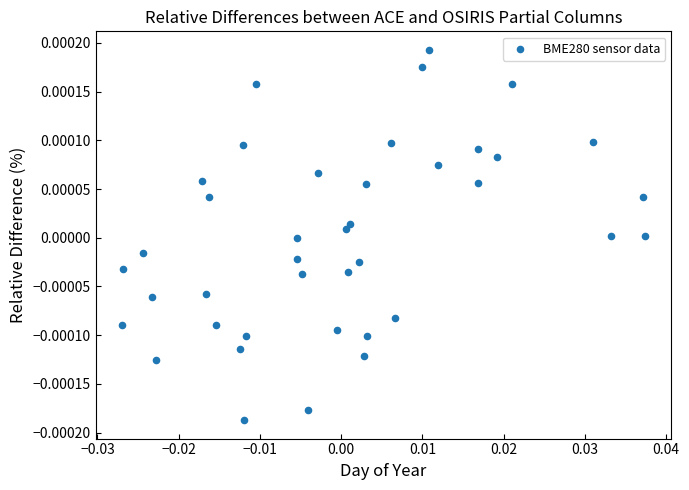

Count the number of points in this scatter plot.

40